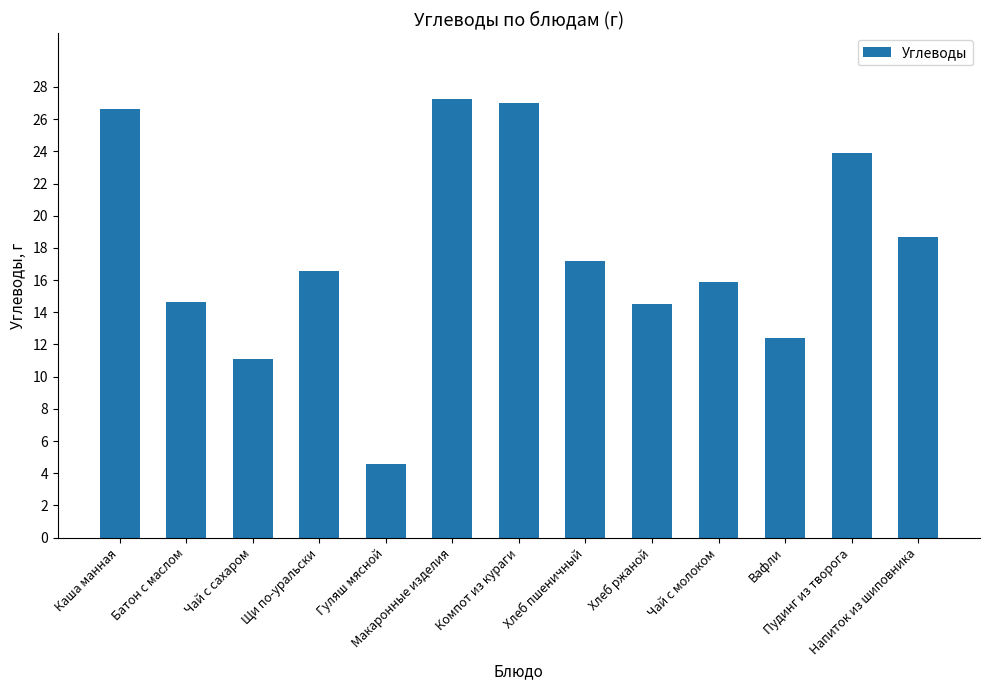

What is the smallest value displayed?

4.6